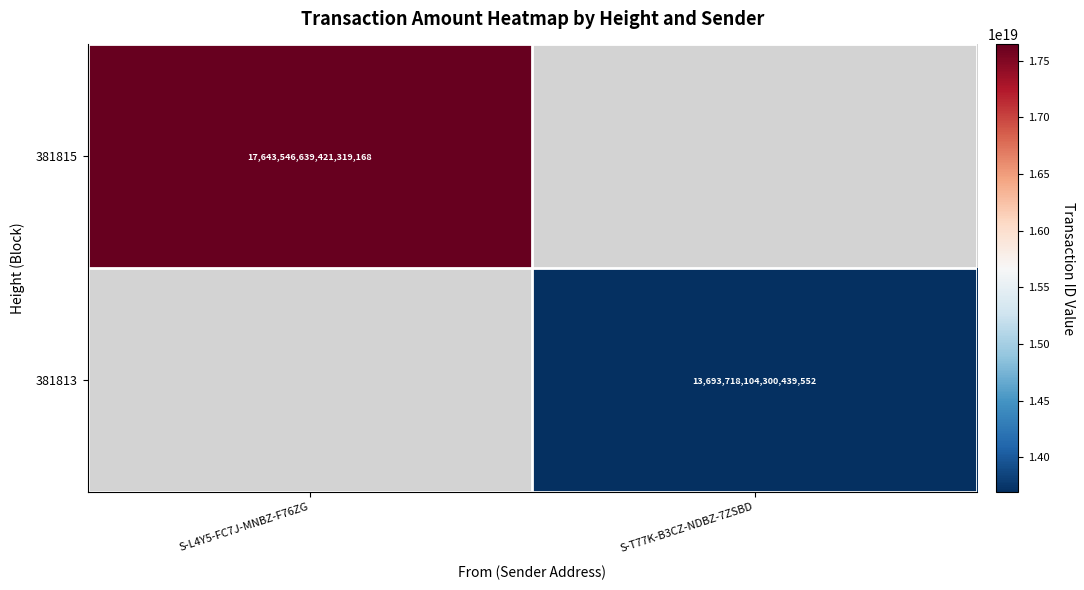

Is the value of 381815 at S-L4Y5-FC7J-MNBZ-F76ZG greater than the value of 381813 at S-T77K-B3CZ-NDBZ-7ZSBD?

Yes